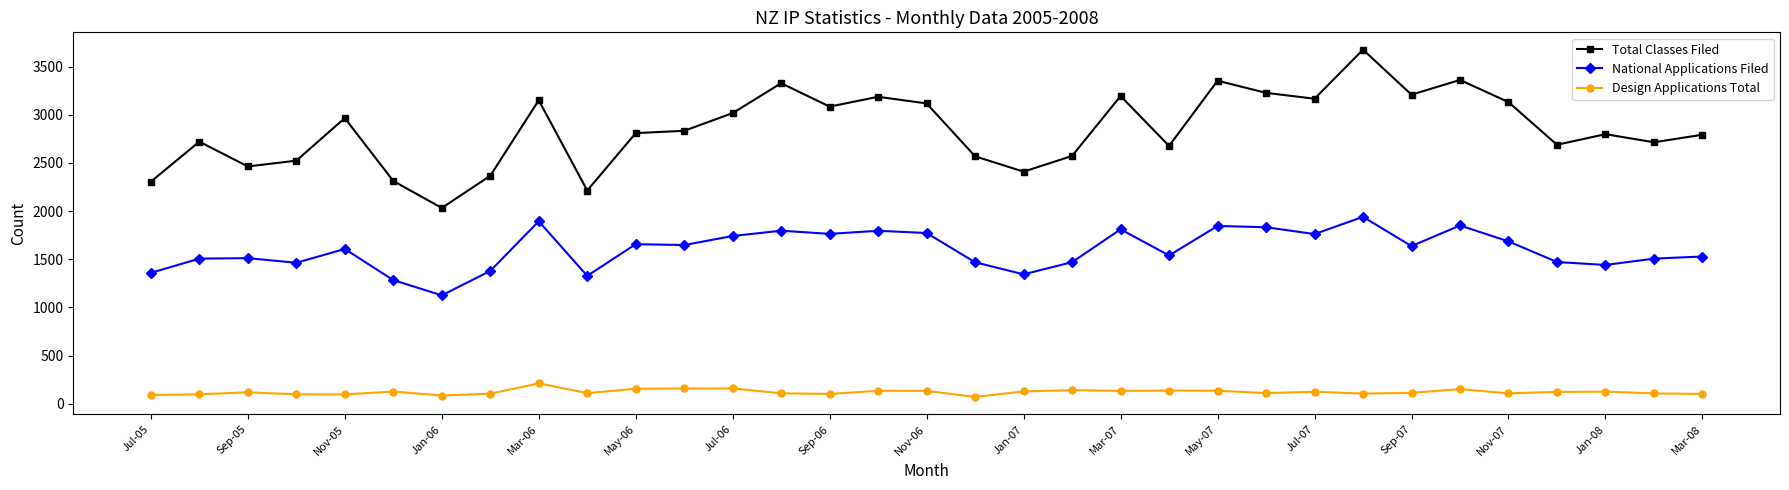

True or false: Total Classes Filed and Design Applications Total intersect in this chart.

False